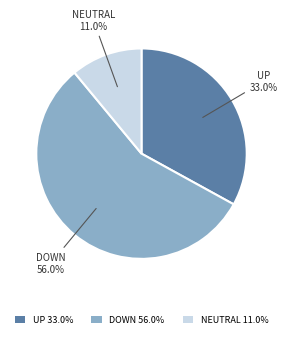

How many slices are in this pie chart?

3